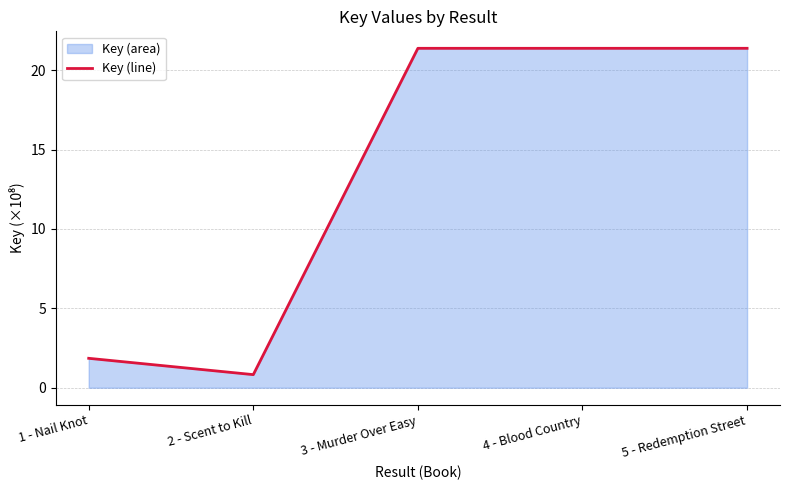

What is the label of the 4th point from the left?

4 - Blood Country